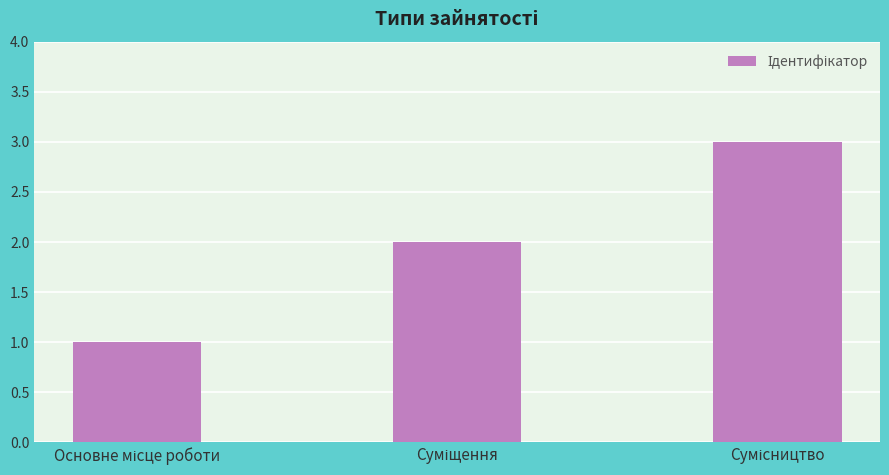

What is the minimum value shown in the chart?

1